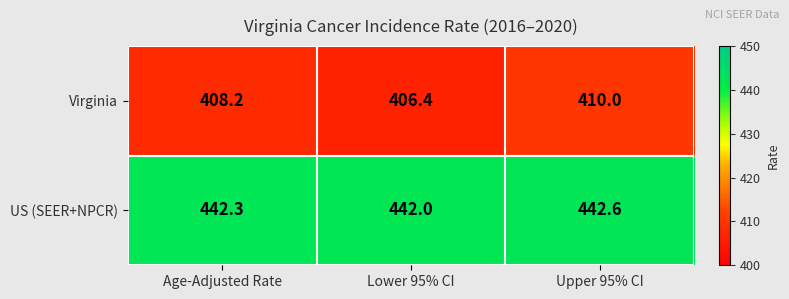

How many data points in Virginia are above 408?

2